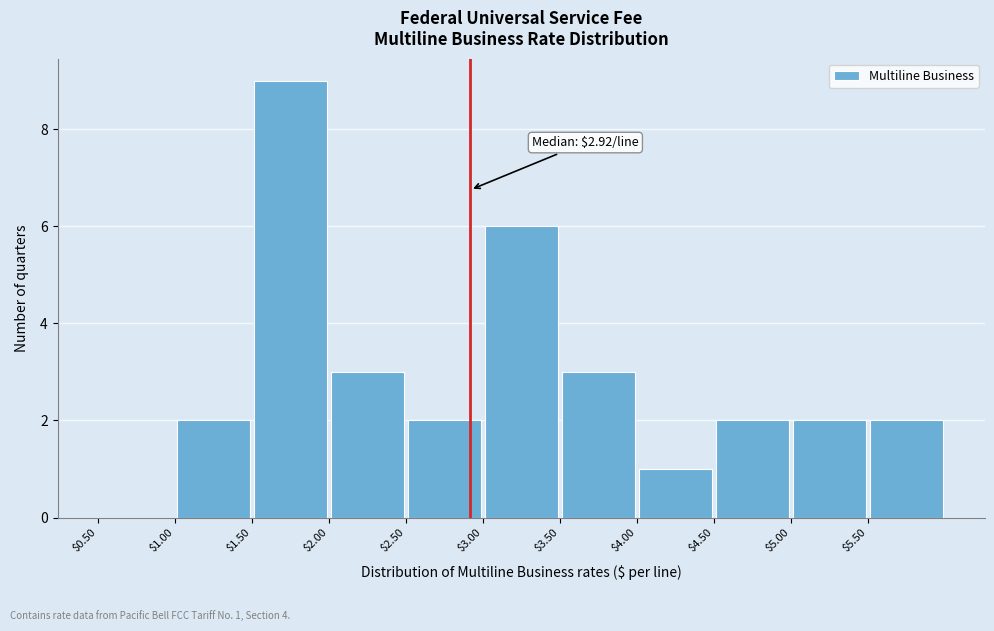

Which range on the x-axis has the tallest bar?

1.5 to 2.0